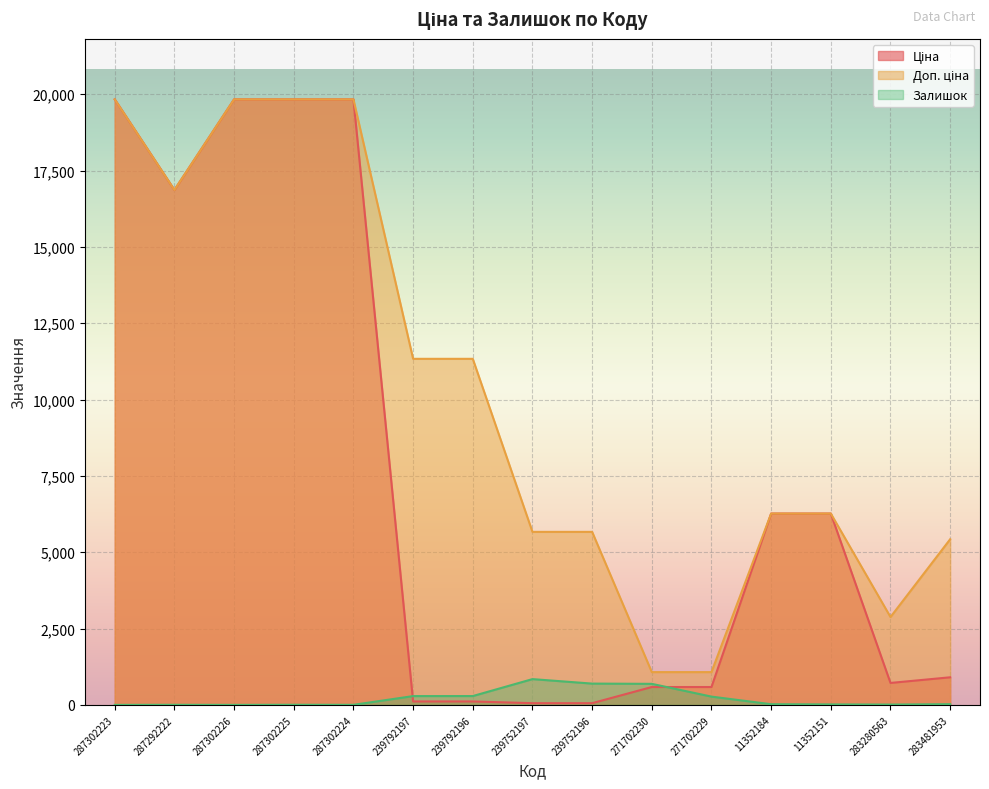

Reading right to left, list all the values displayed in this chart.

Ціна: 904.3	719.6	6266.7	6266.7	586.0	586.0	56.7	56.7	113.3	113.3	19831.1	19831.1	19831.1	16863.2	19831.1
Доп. ціна: 5425.9	2878.5	6266.7	6266.7	1074.5	1074.5	5667.0	5667.0	11334.0	11334.0	19831.1	19831.1	19831.1	16863.2	19831.1
Залишок: 24.0	11.0	16.0	23.0	272.0	690.0	698.0	845.0	290.0	289.0	3.0	5.0	1.0	4.0	1.0